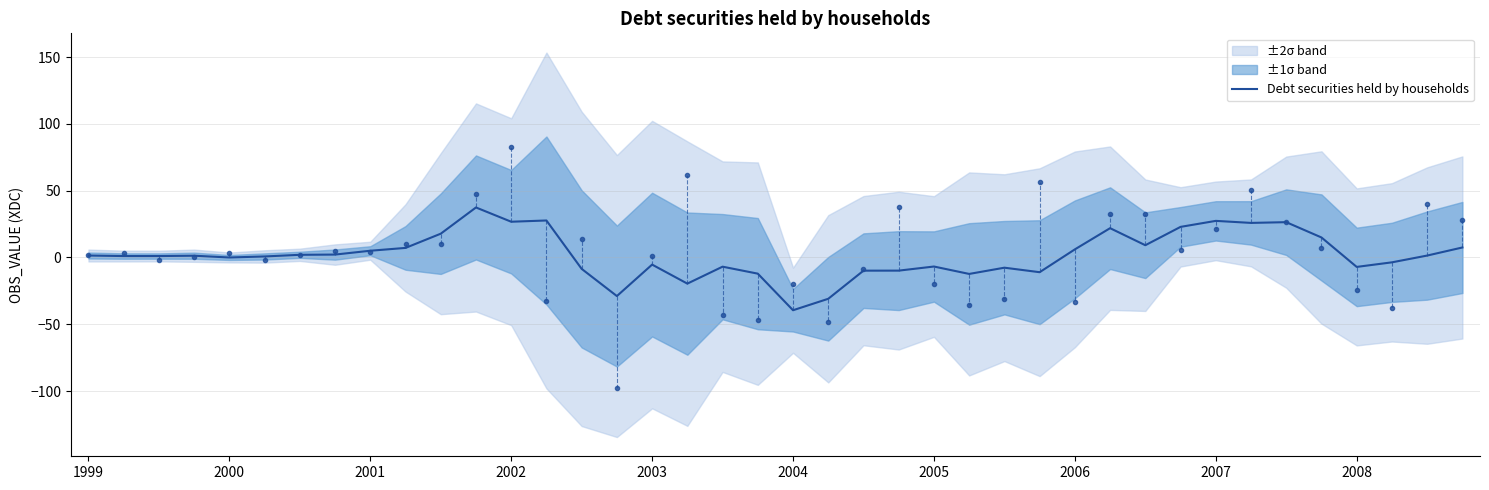

What is the highest value of the Debt securities held by households series?

37.4